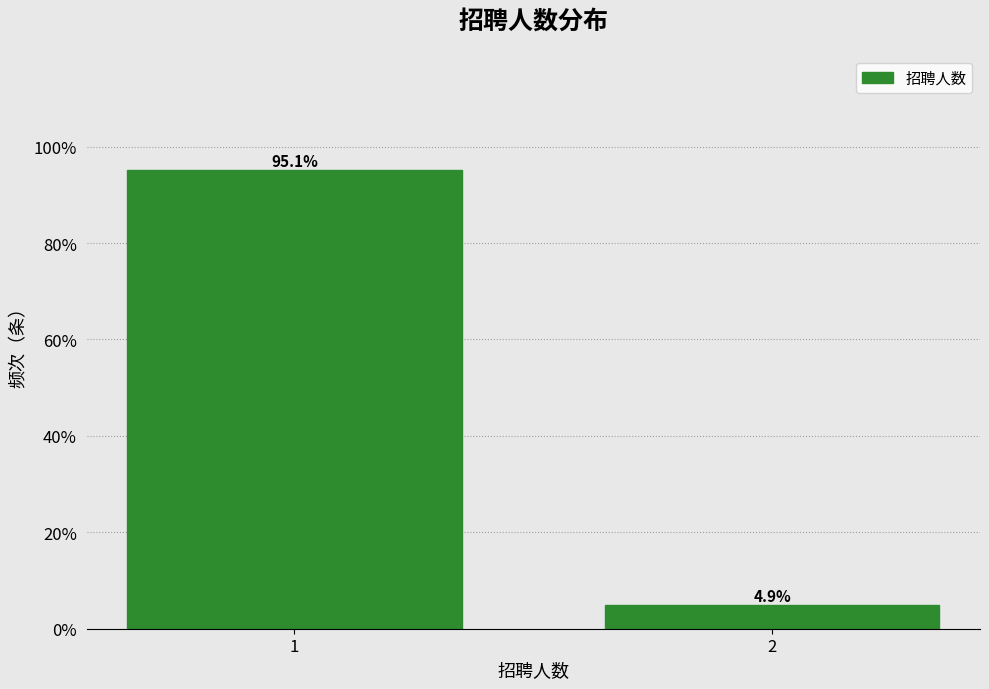

Reading right to left, extract all data points from this chart.

4.9	95.1